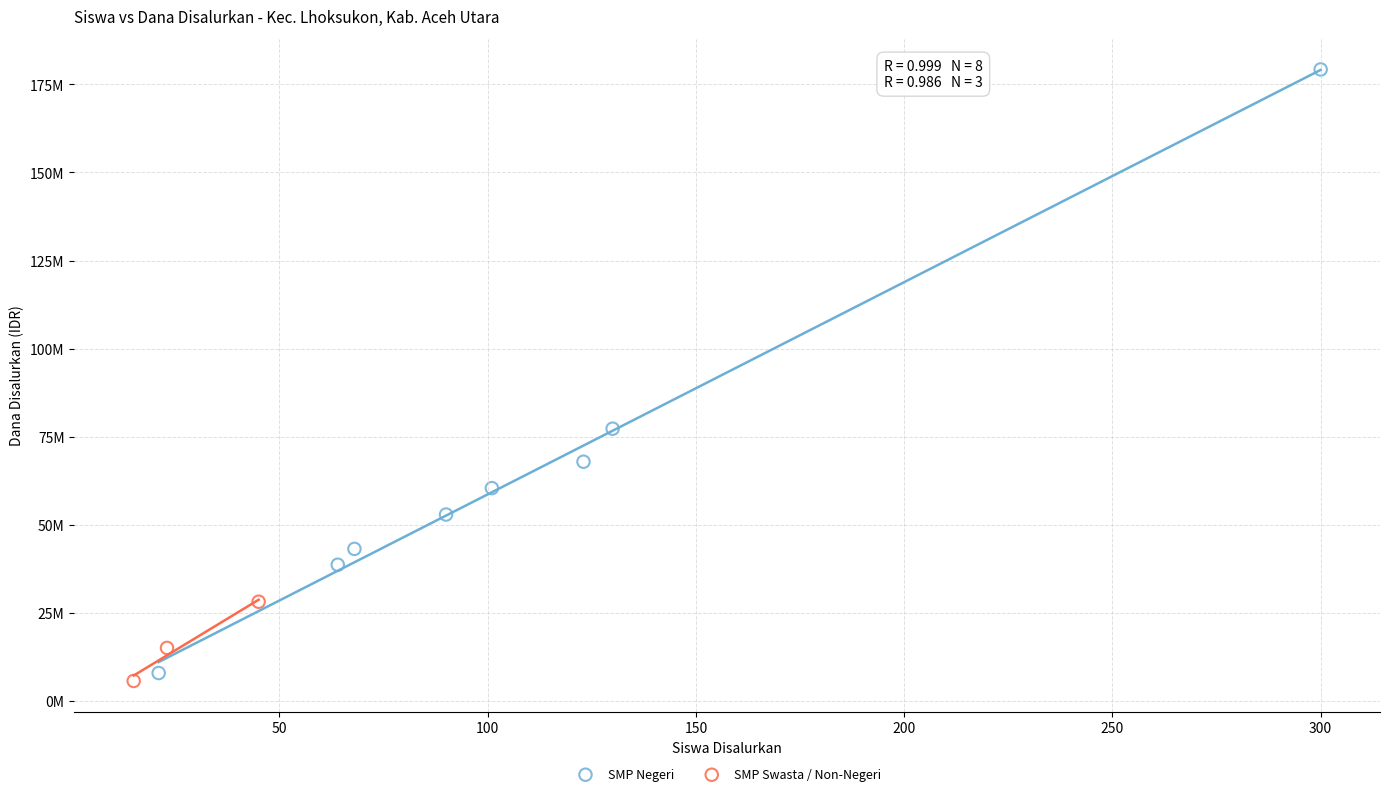

Which series has the widest spread of Y values?

SMP Negeri